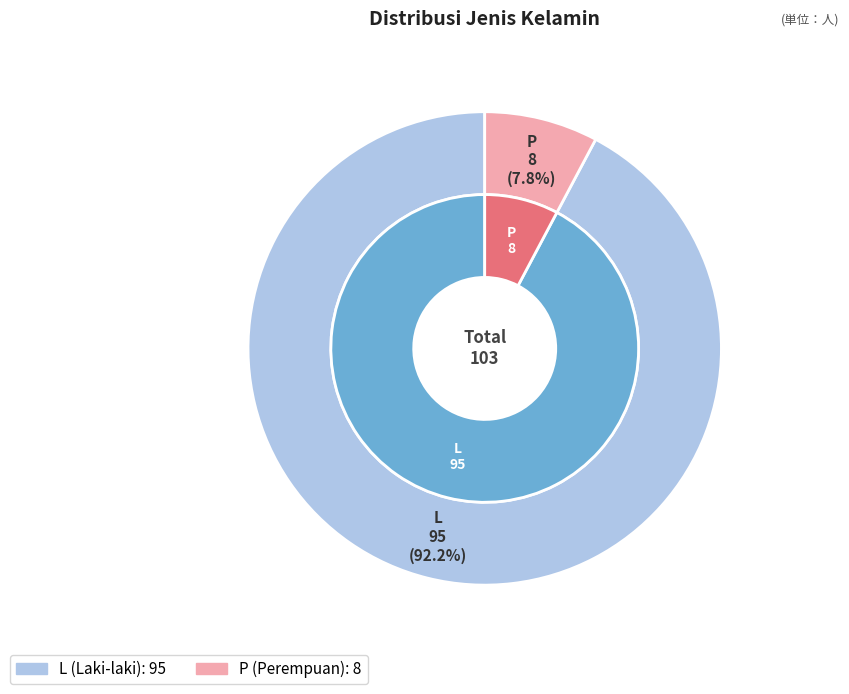

Does P account for over 50% of the chart?

No